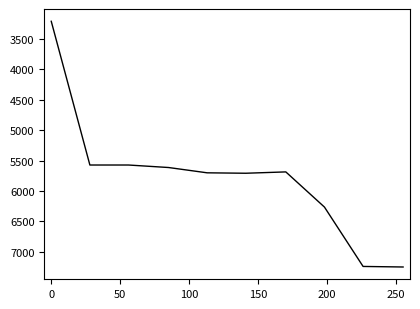

What is the greatest value displayed?

7247